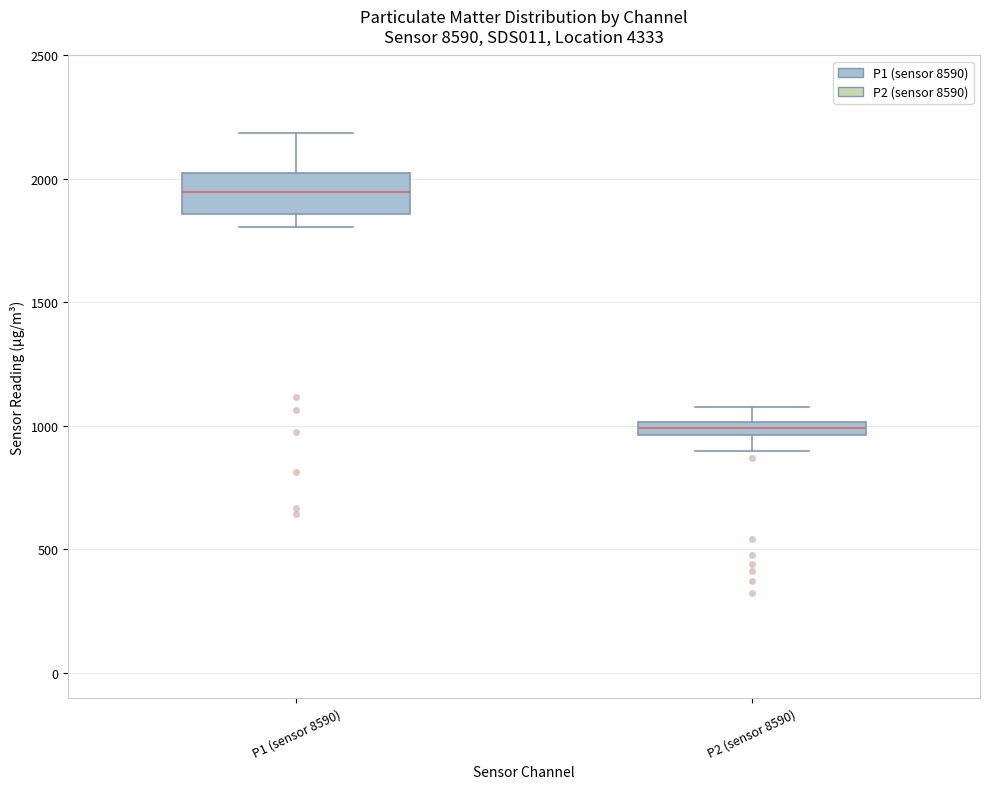

Which box is the tallest, from its lower edge to its upper edge?

P1 (sensor 8590)